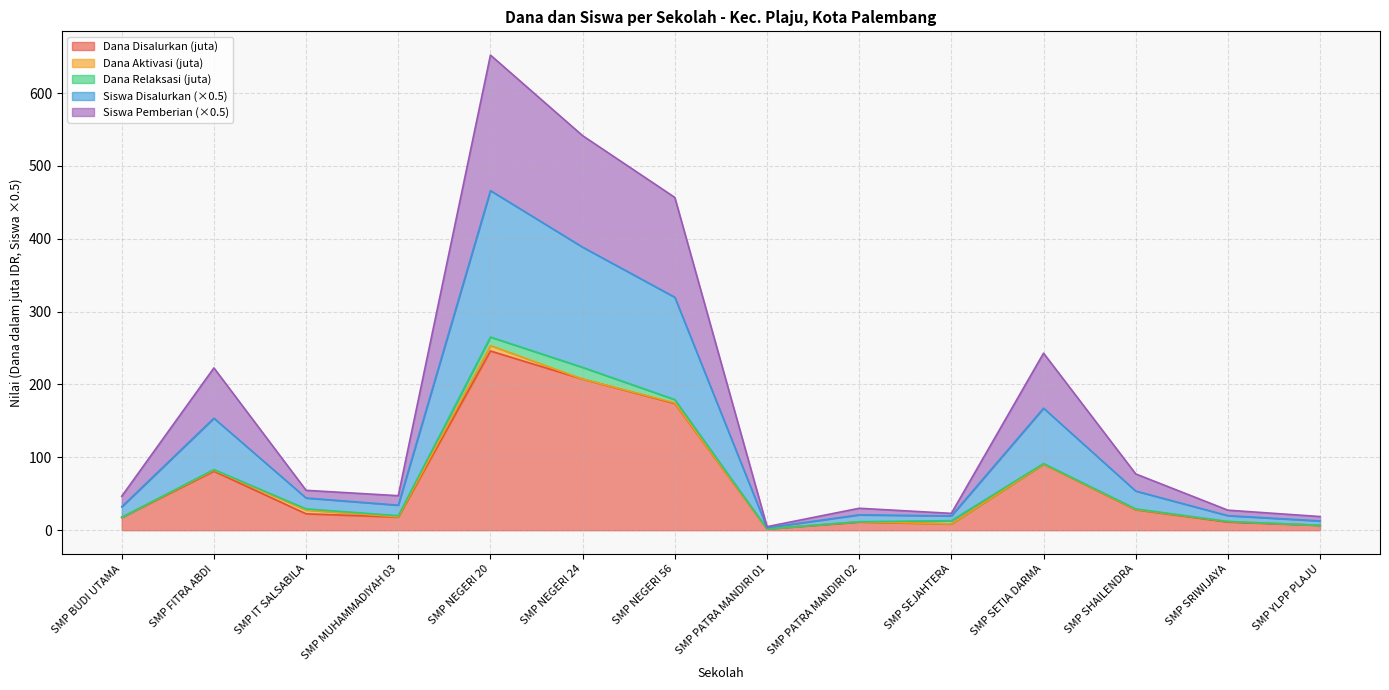

What is the label of the 6th point from the right?

SMP PATRA MANDIRI 02